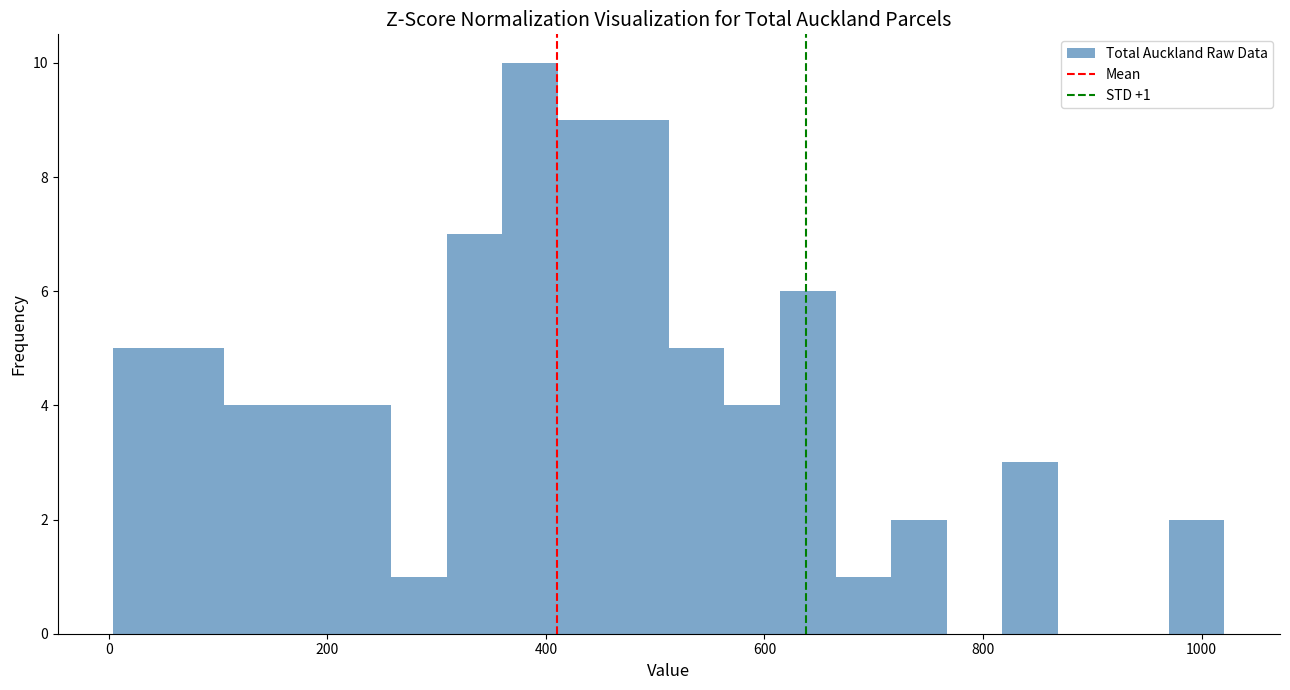

Read against the x-axis, roughly where is the centre of the tallest bar?

380